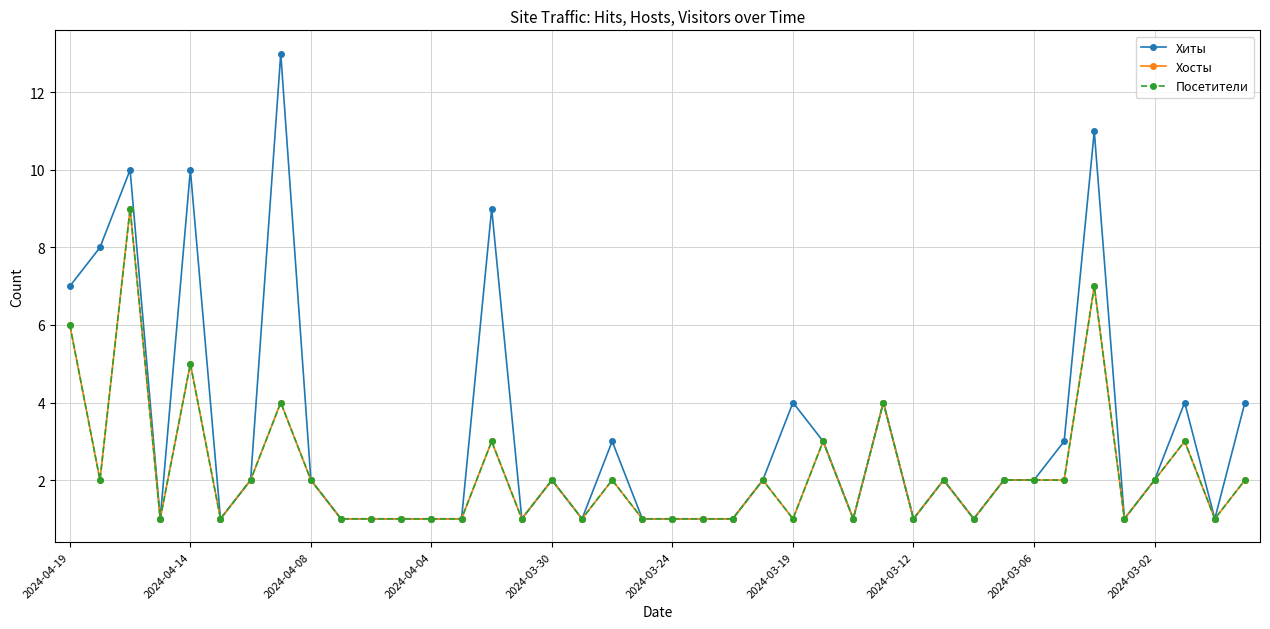

What is the difference between the maximum and minimum values in the Хиты series?

12